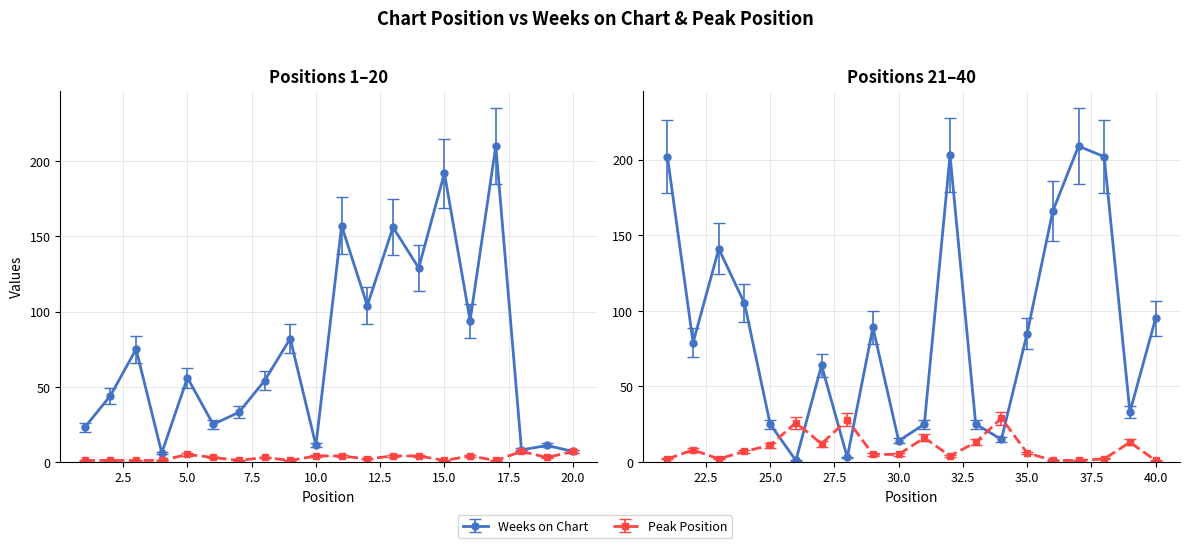

Where is the first local maximum for Weeks on Chart?

3